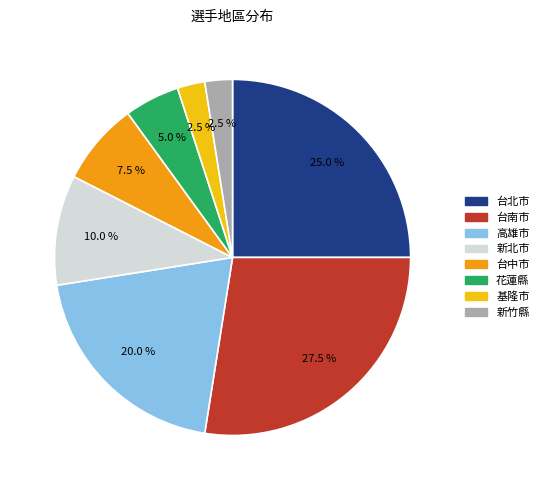

Does 台中市 represent more than half of the total?

No